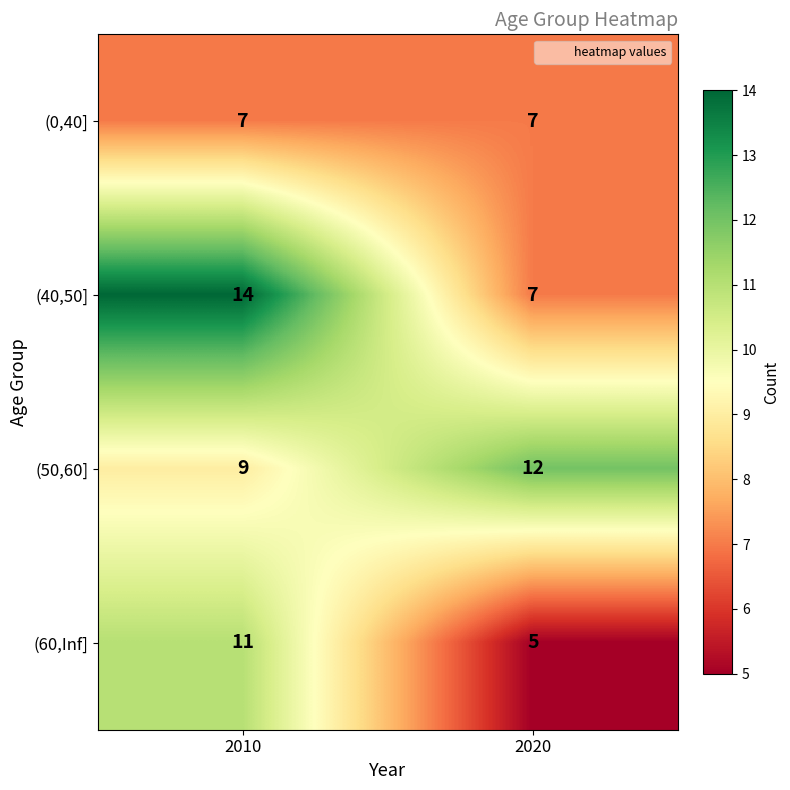

Rank the categories by (50,60] value from highest to lowest.

2020, 2010